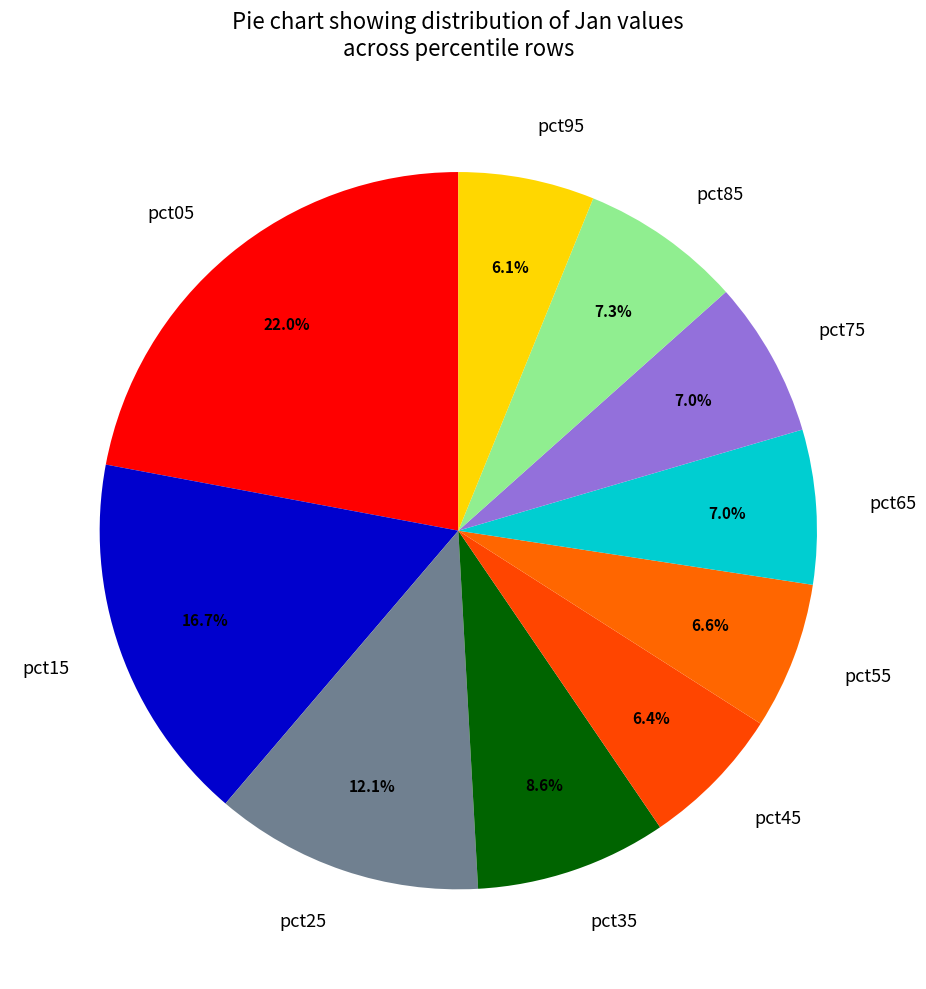

Does pct25 represent more than half of the total?

No